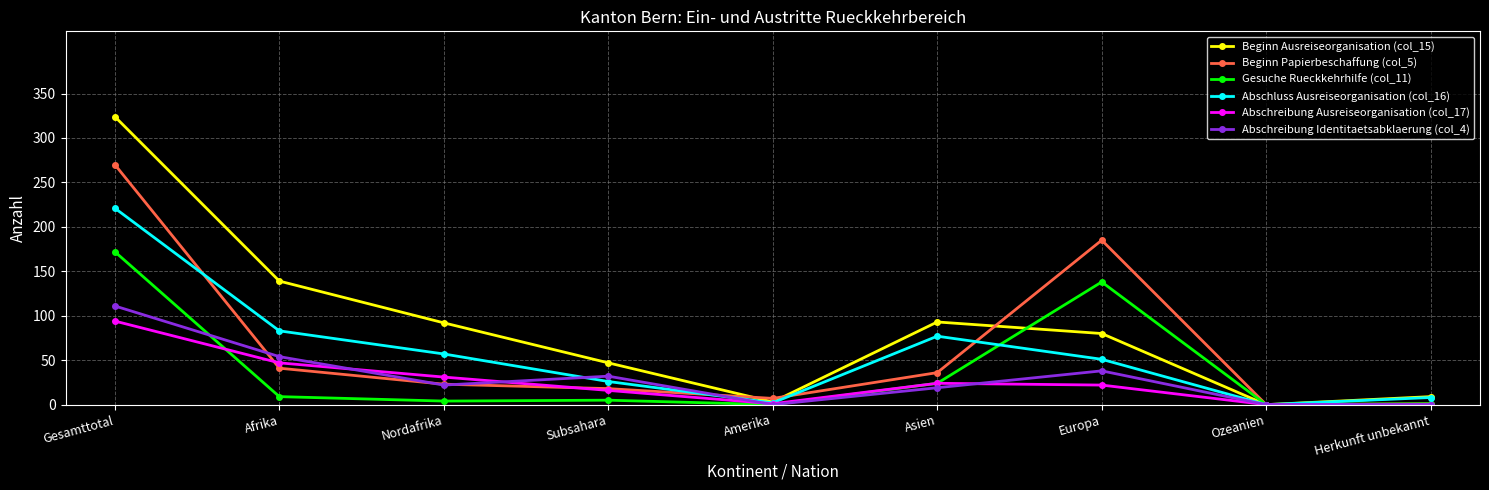

What is the difference between the second highest and minimum values in the Abschreibung Identitaetsabklaerung (col_4) series?

54